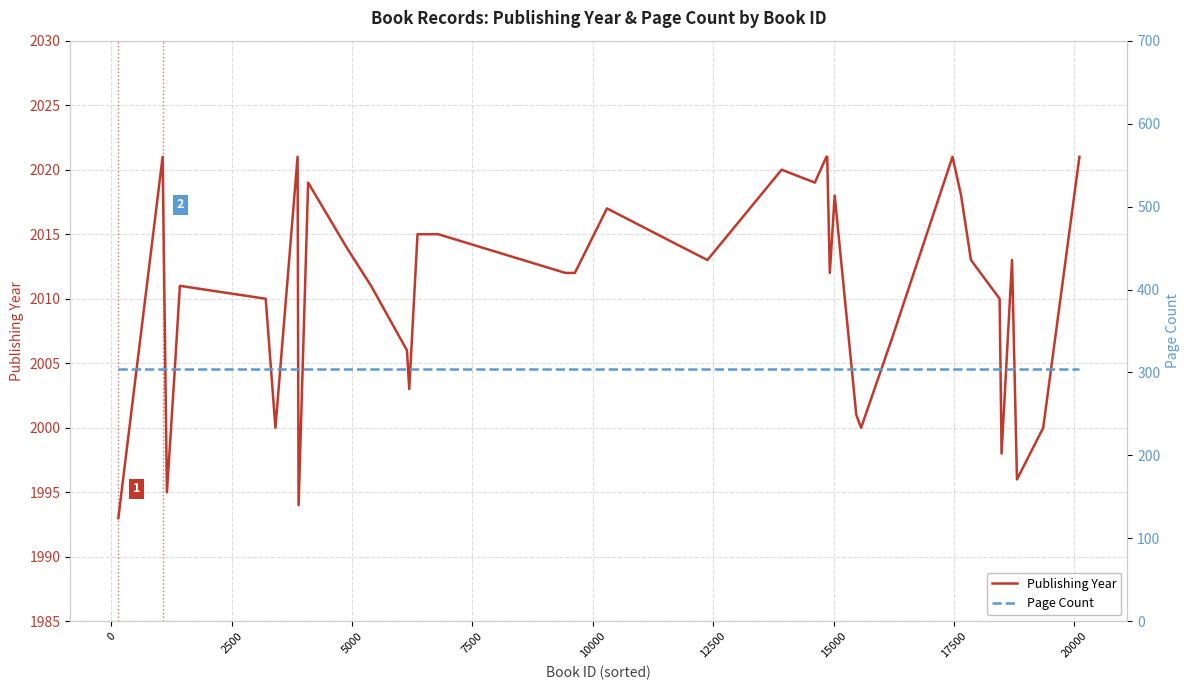

How many distinct data groups are displayed?

2